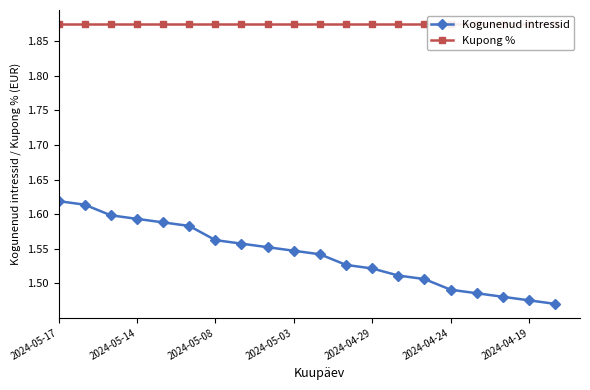

At which label does Kupong % reach its minimum?

2024-05-17